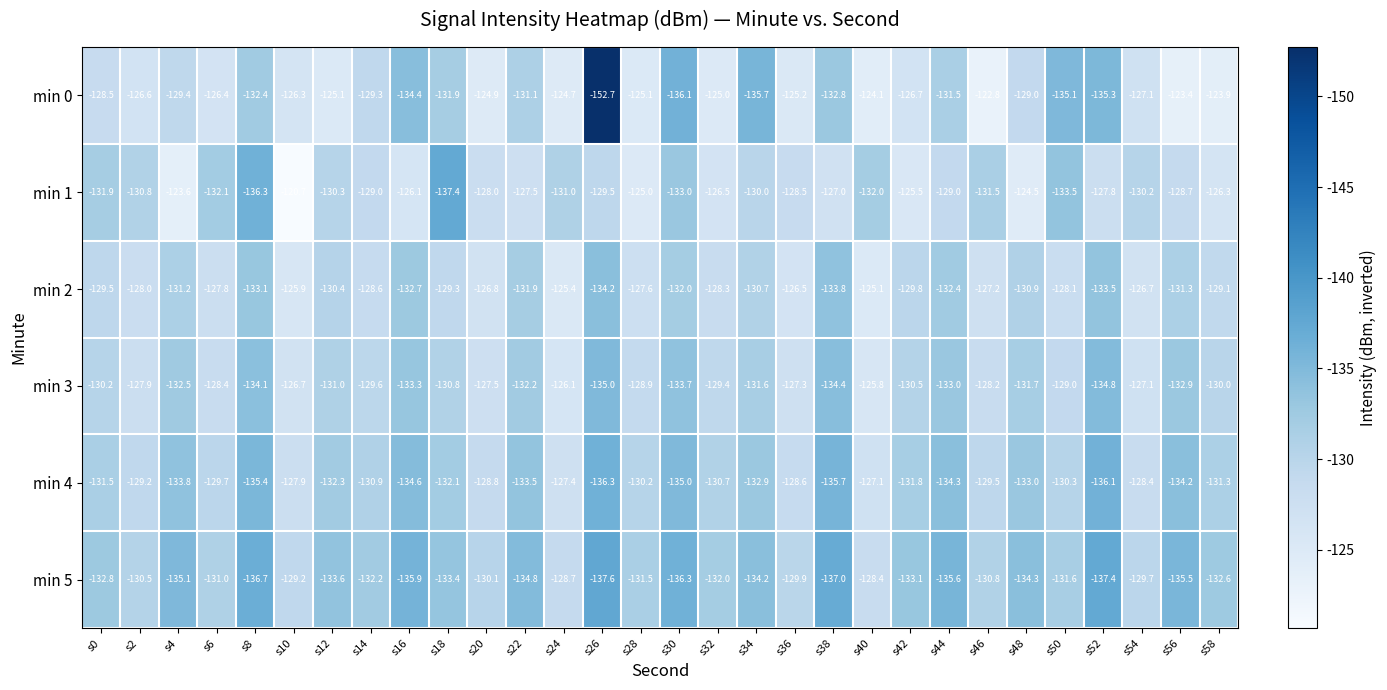

Between s6 and s24, which series saw the biggest shift?

min 2